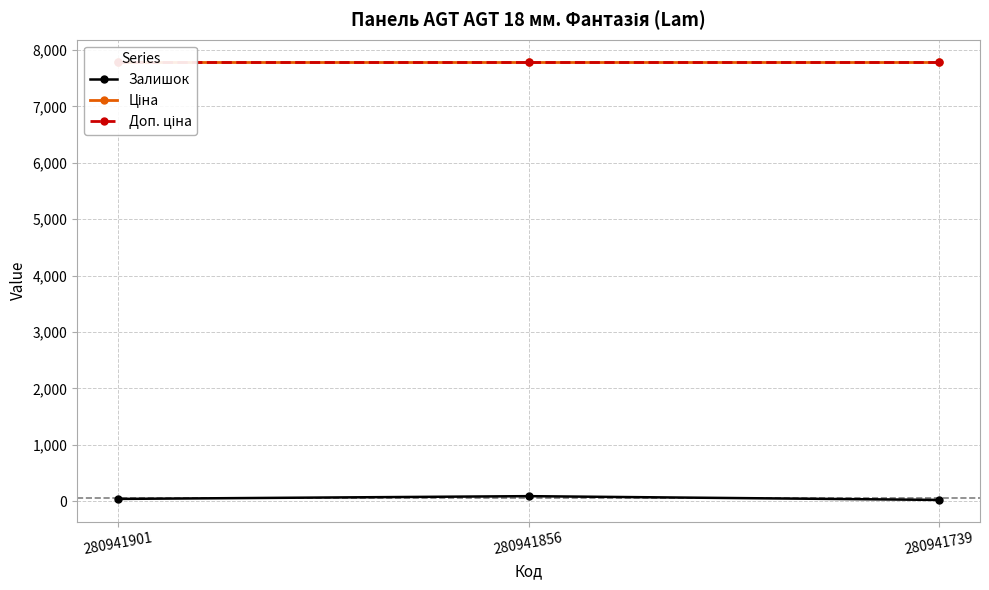

What is the sum of all Доп. ціна values?

23378.8